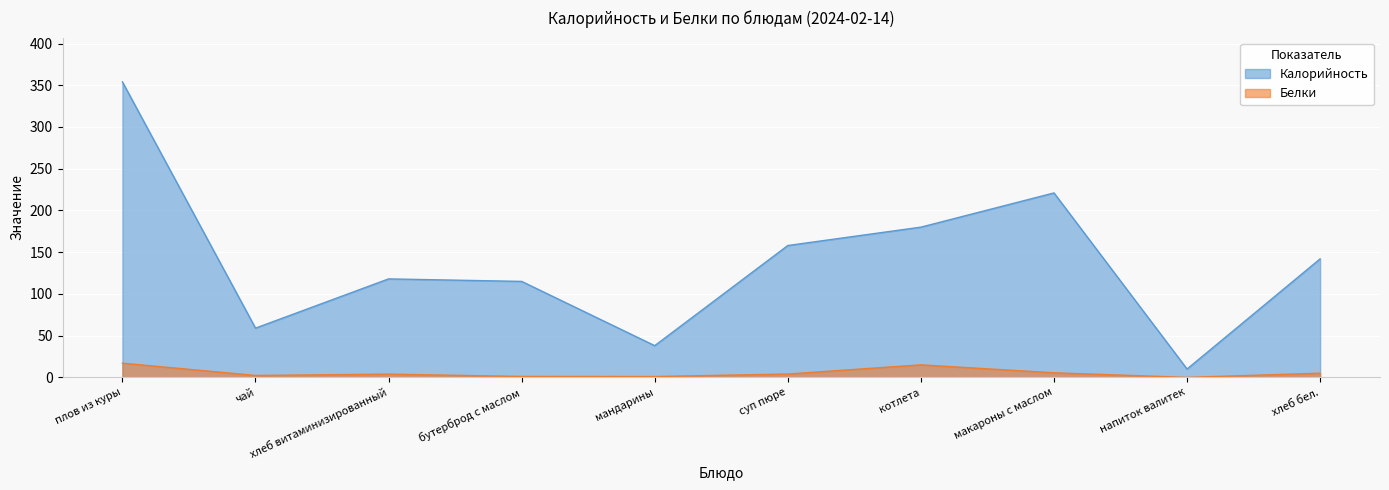

At which category is the sum across all series the highest?

плов из куры